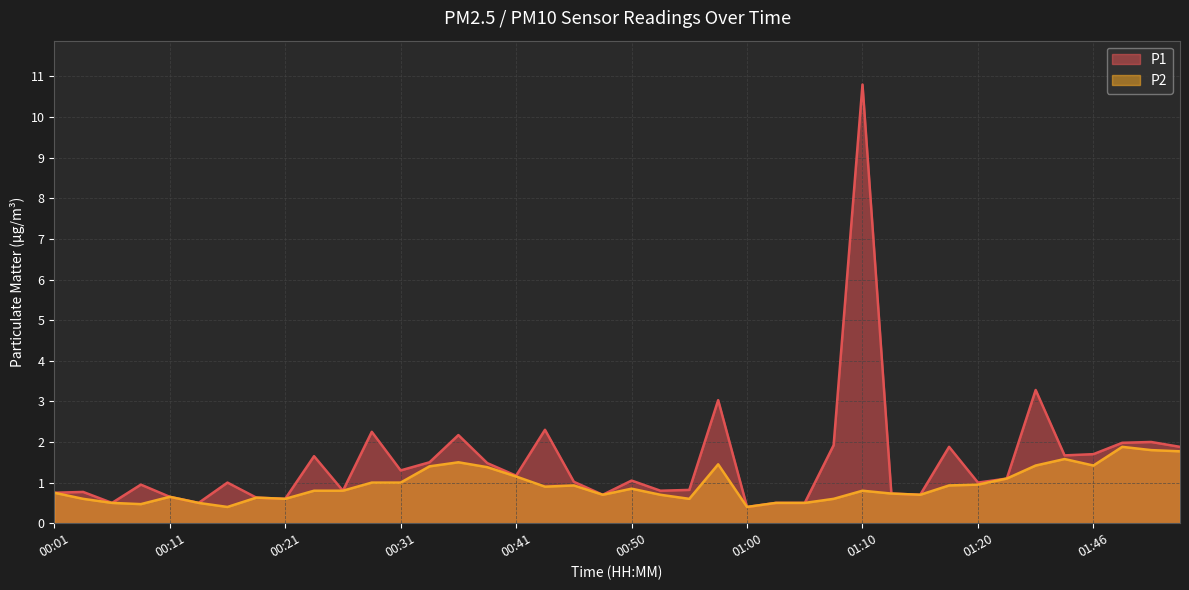

Count the number of data series in this chart.

2